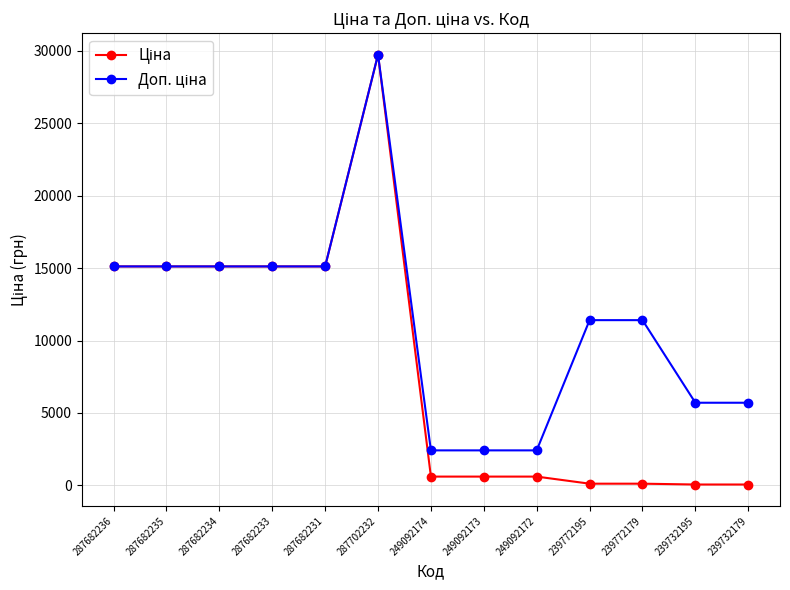

At which category is the sum across all series the highest?

287702232